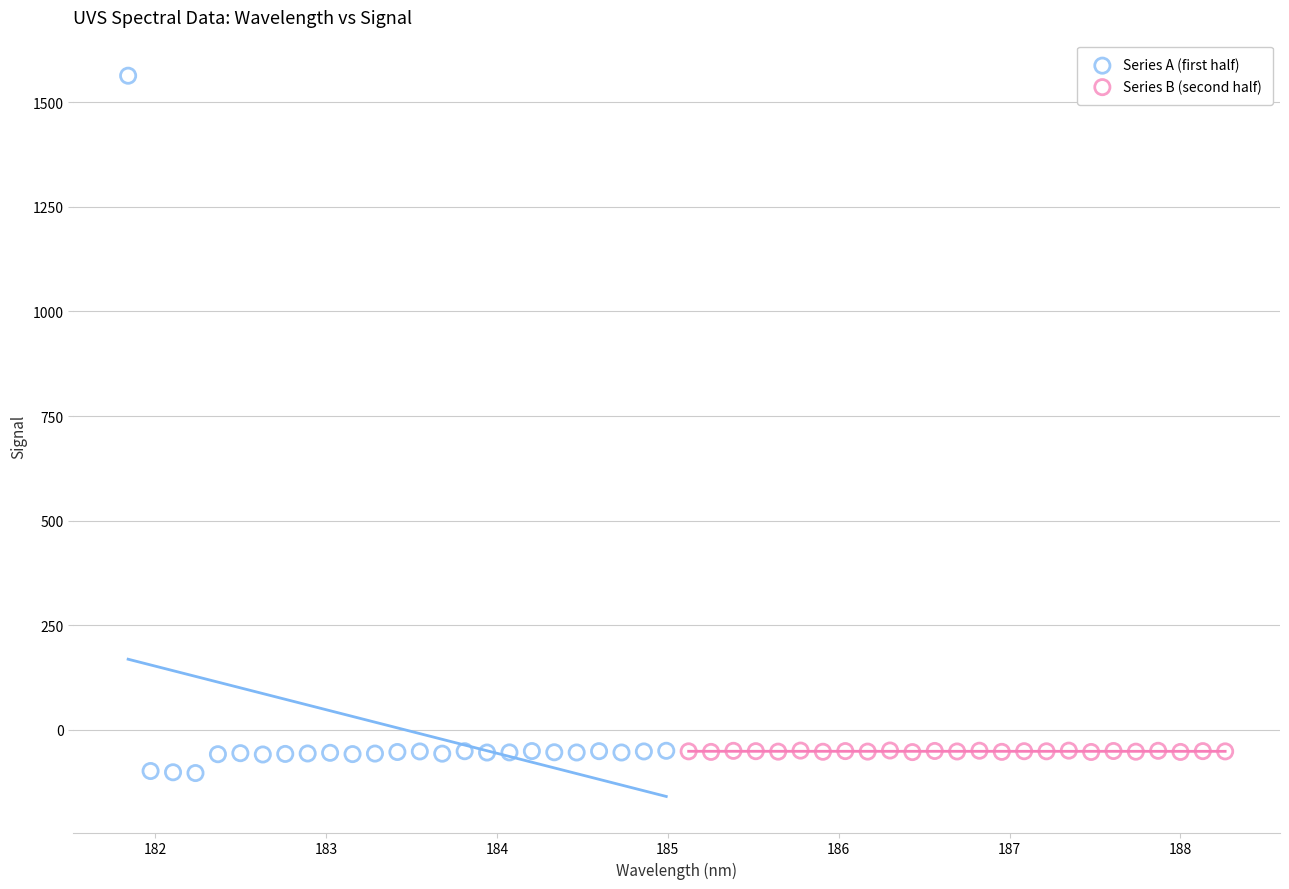

Which series contains the highest Y value?

Series A (first half)